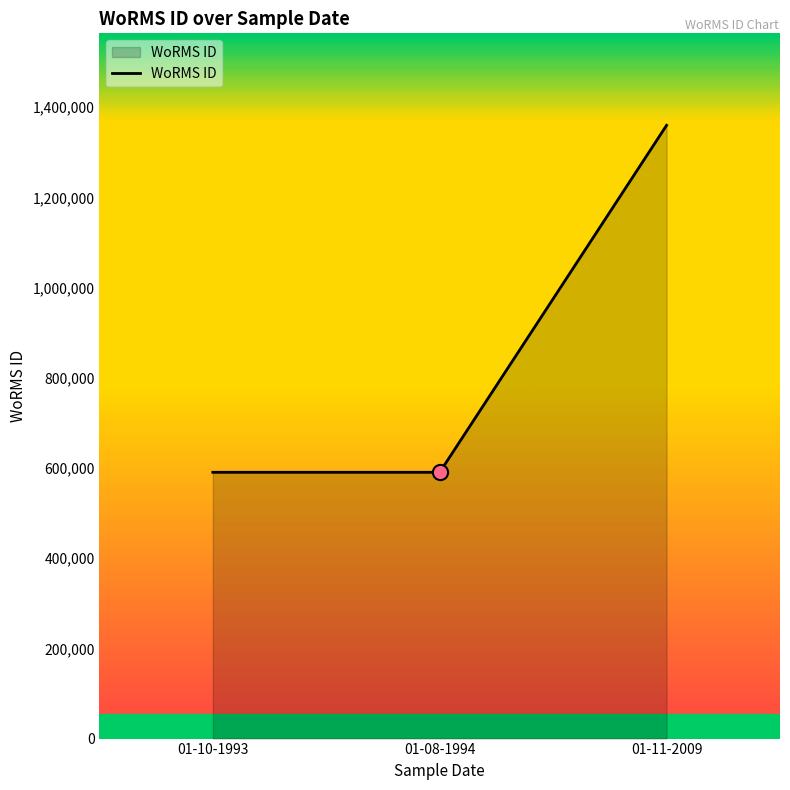

What is the change in value from 01-10-1993 to 01-08-1994?

-1